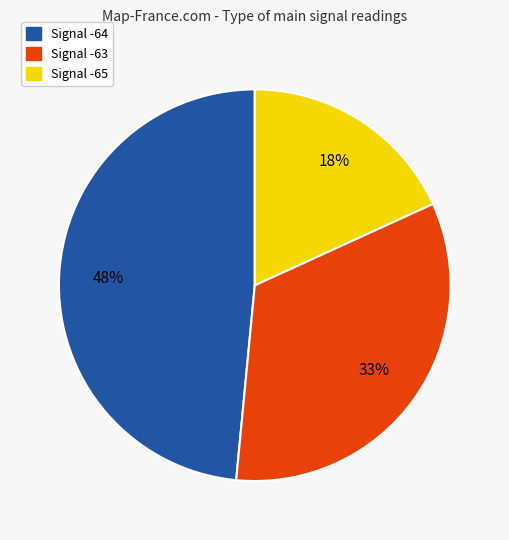

To the nearest percent, what is the average slice percentage?

33%